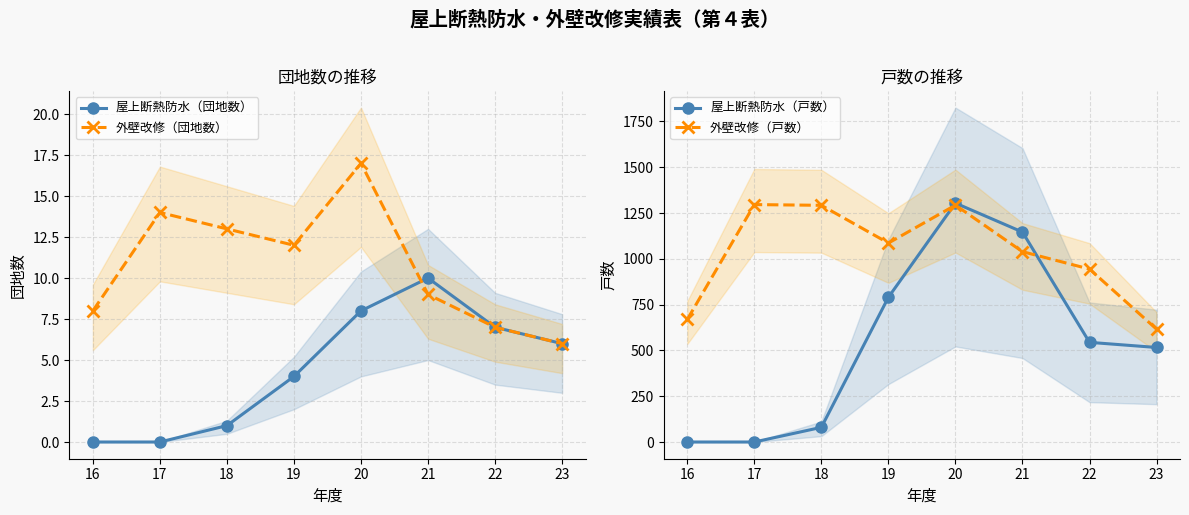

Reading left to right, extract all data points from this chart.

屋上断熱防水（団地数）: 16=0	17=0	18=1	19=4	20=8	21=10	22=7	23=6
外壁改修（団地数）: 16=8	17=14	18=13	19=12	20=17	21=9	22=7	23=6
屋上断熱防水（戸数）: 16=0	17=0	18=80	19=790	20=1304	21=1146	22=544	23=516
外壁改修（戸数）: 16=669	17=1296	18=1292	19=1086	20=1293	21=1039	22=944	23=616